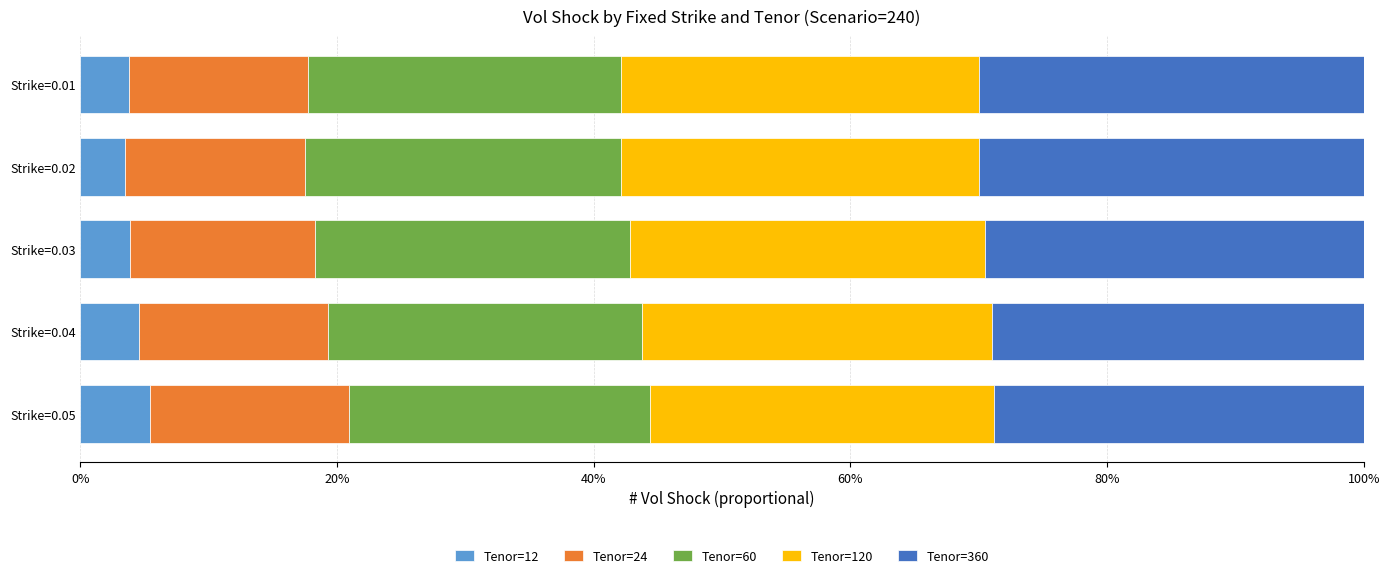

What is the total value across all series at Strike=0.02?

100.0